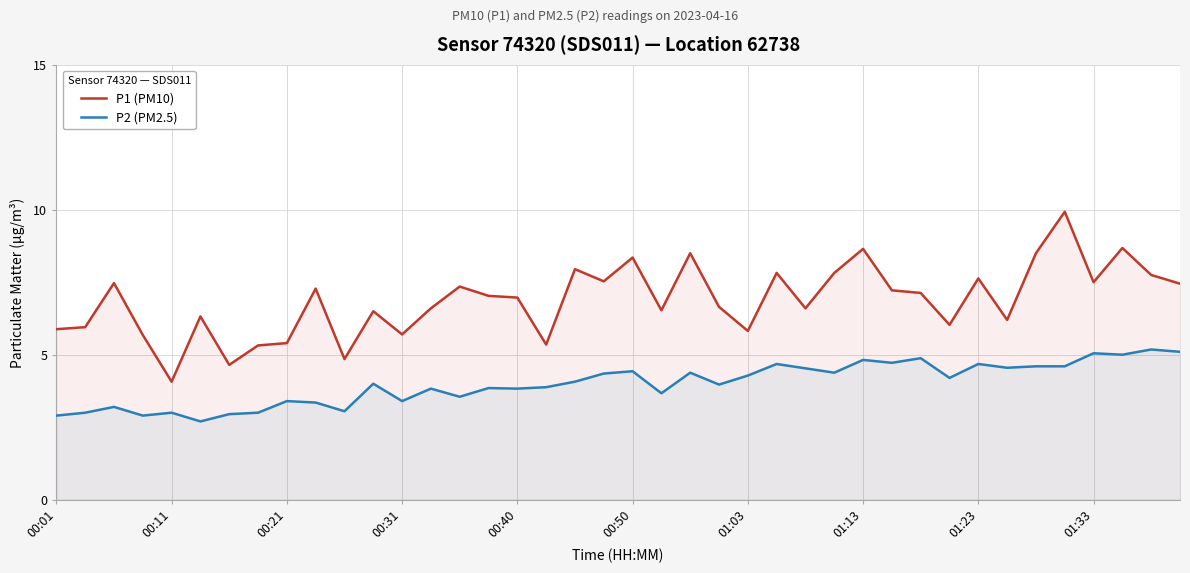

What is the value of the P2 (PM2.5) point at the 20th from the left?

4.3